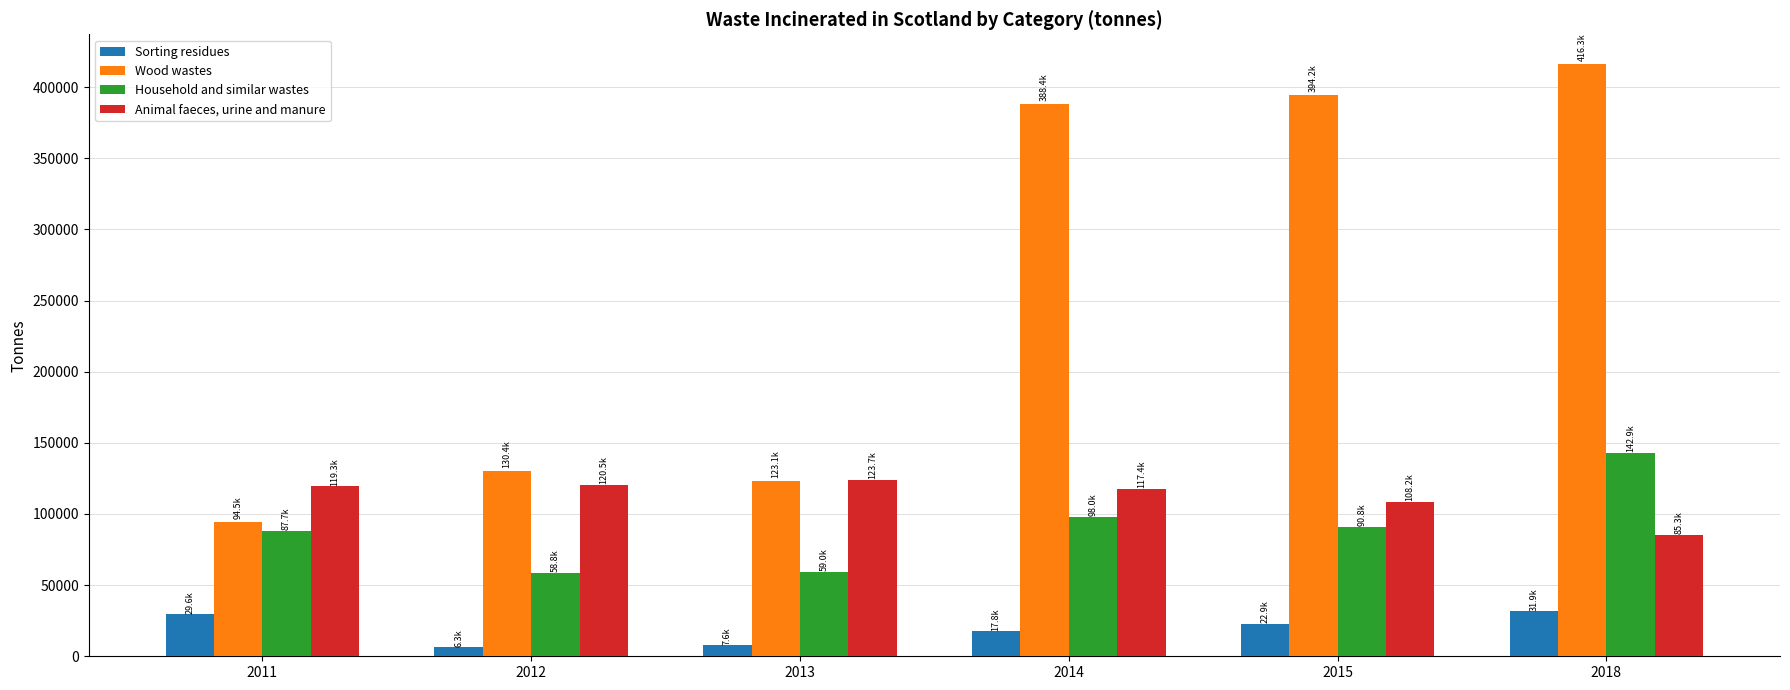

What is the sum of all Animal faeces, urine and manure values?

674511.0